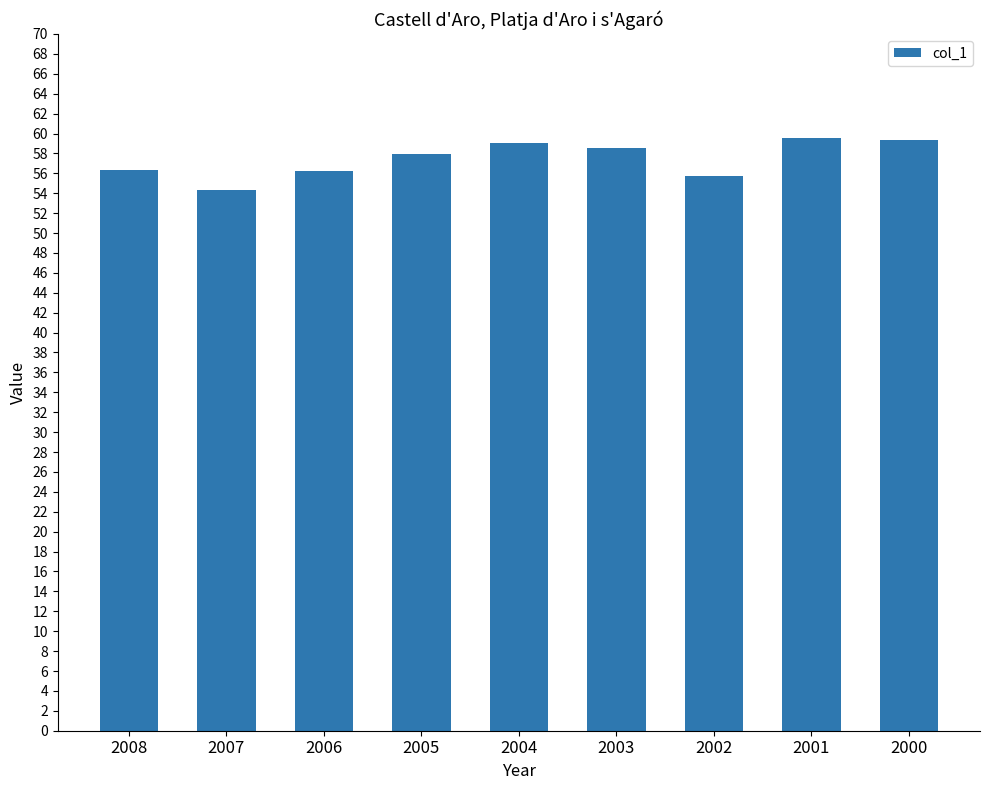

Between 2006 and 2007, which is larger?

2006